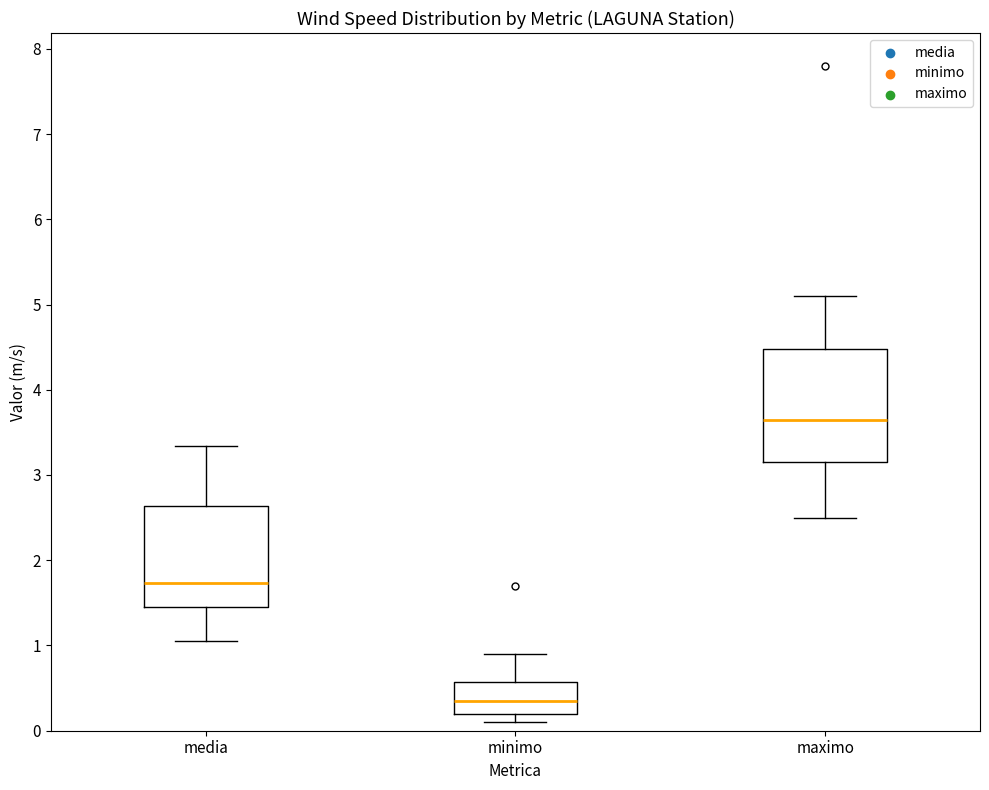

Reading left to right, read every box against the y-axis: the position of its median line, the range the box covers, and the ends of its whiskers. The values are not printed on the chart, so give them approximately, as read against the axis.

media: median 1.7, box 1.4 to 2.6, whiskers 1.1 to 3.3
minimo: median 0.4, box 0.2 to 0.6, whiskers 0.1 to 0.9
maximo: median 3.7, box 3.2 to 4.5, whiskers 2.5 to 5.1